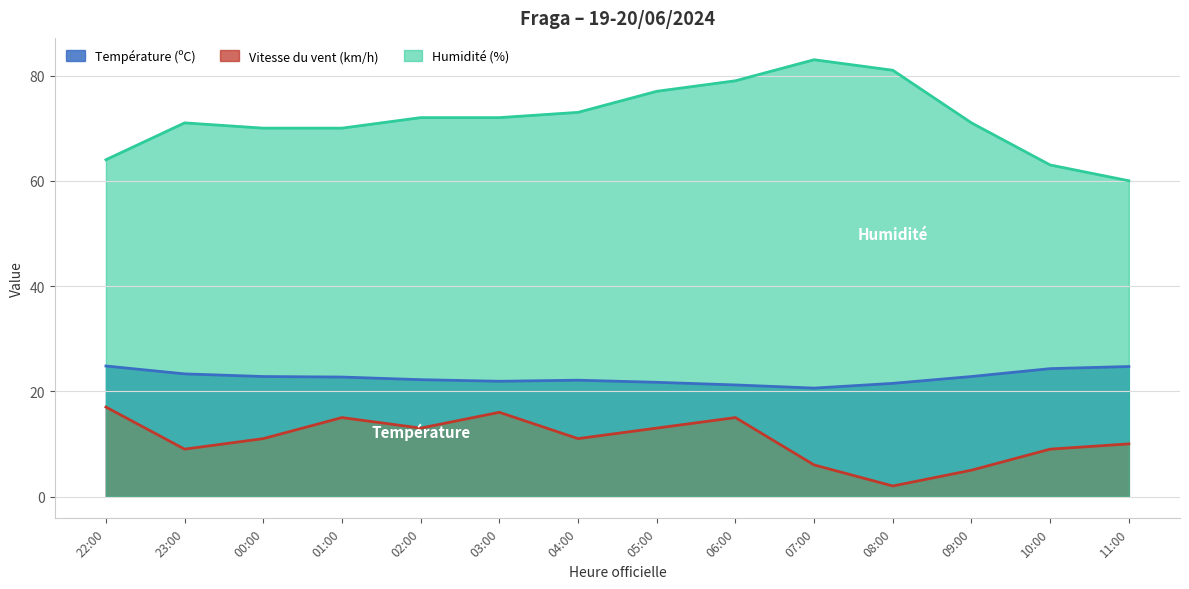

True or false: Vitesse du vent (km/h) and Température (ºC) cross at least once.

False